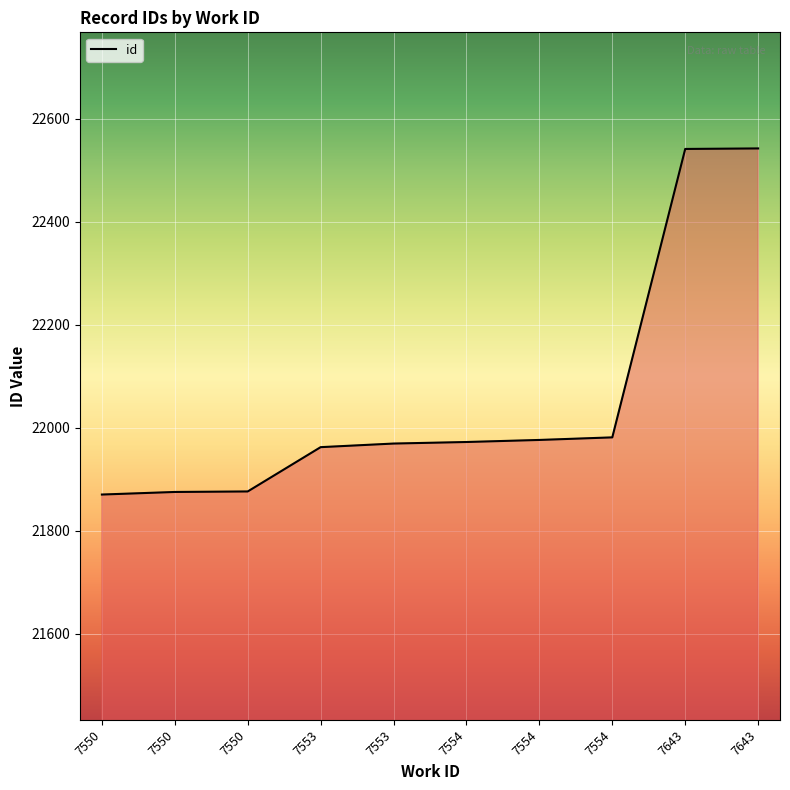

At which category does the chart reach its minimum across all series?

7550